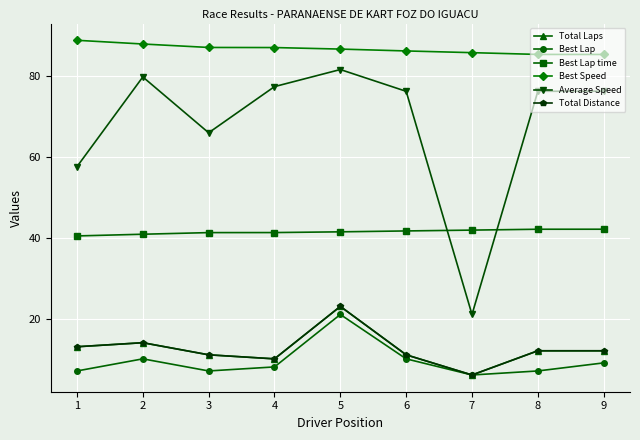

True or false: Best Speed has more than 2 points higher than both neighbors.

False